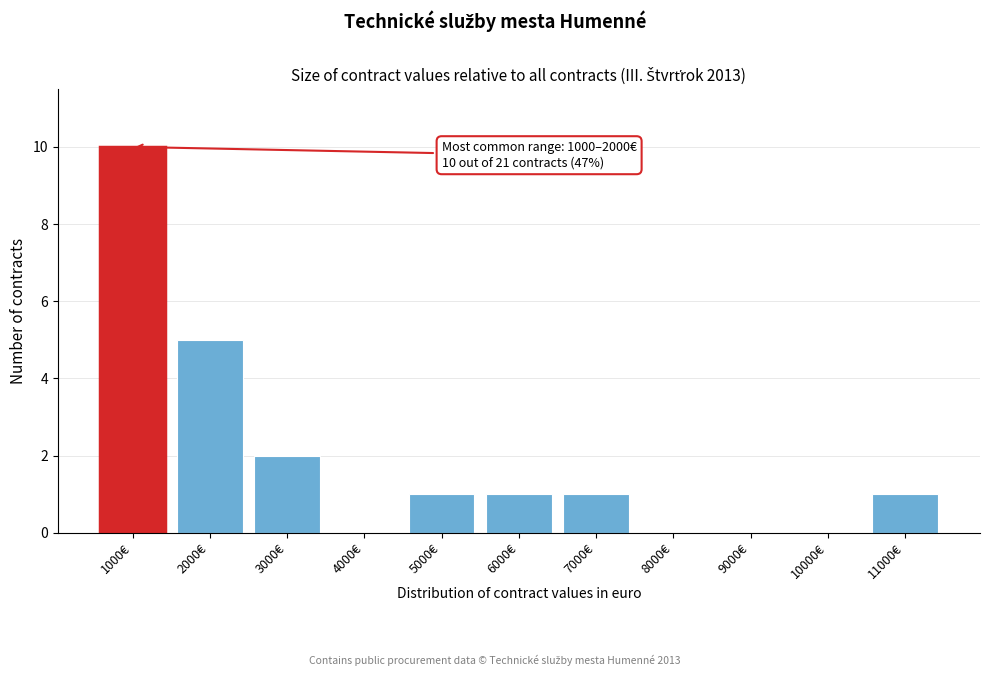

Reading left to right, what are all the values shown in this chart?

1000€=10	2000€=5	3000€=2	4000€=0	5000€=1	6000€=1	7000€=1	8000€=0	9000€=0	10000€=0	11000€=1